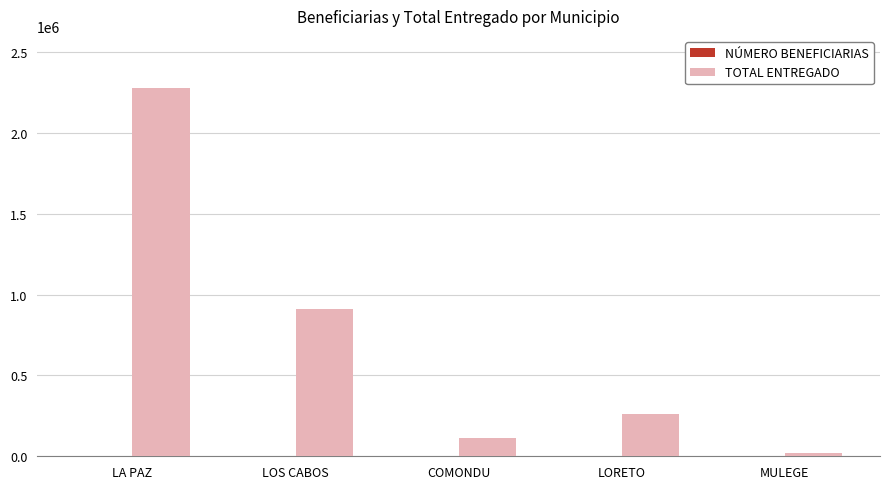

Which series has the widest spread of values?

TOTAL ENTREGADO